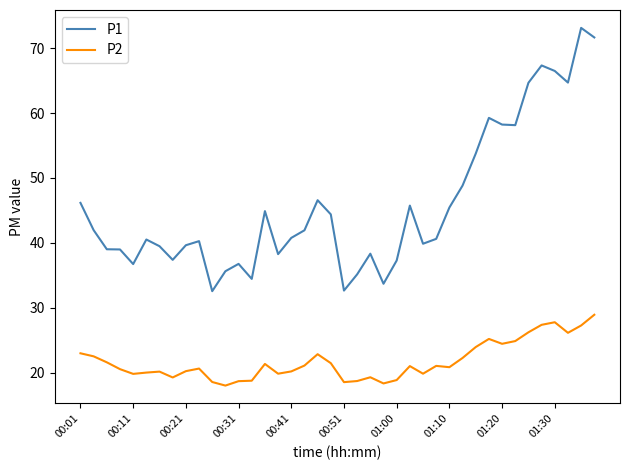

What is the highest value of the P1 series?

73.1